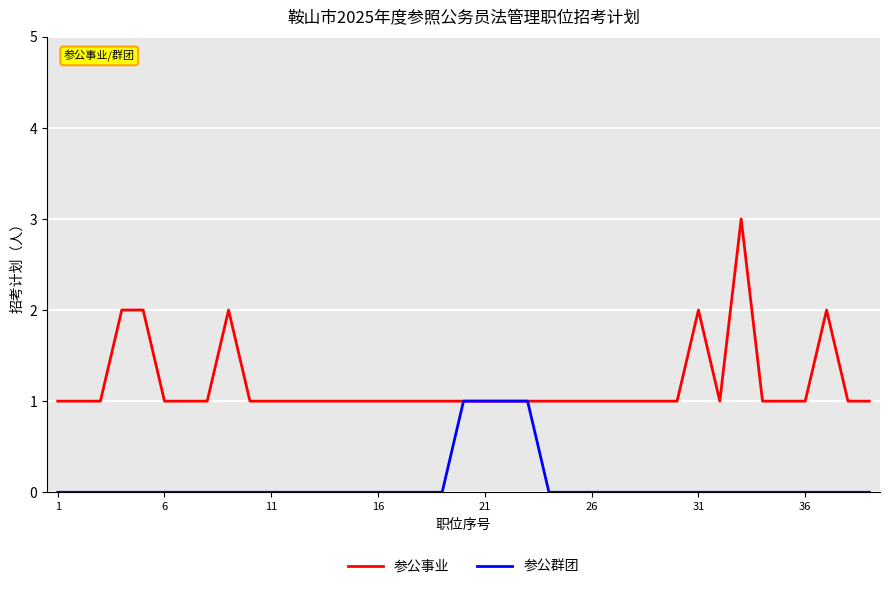

What is the maximum value shown in the chart?

3